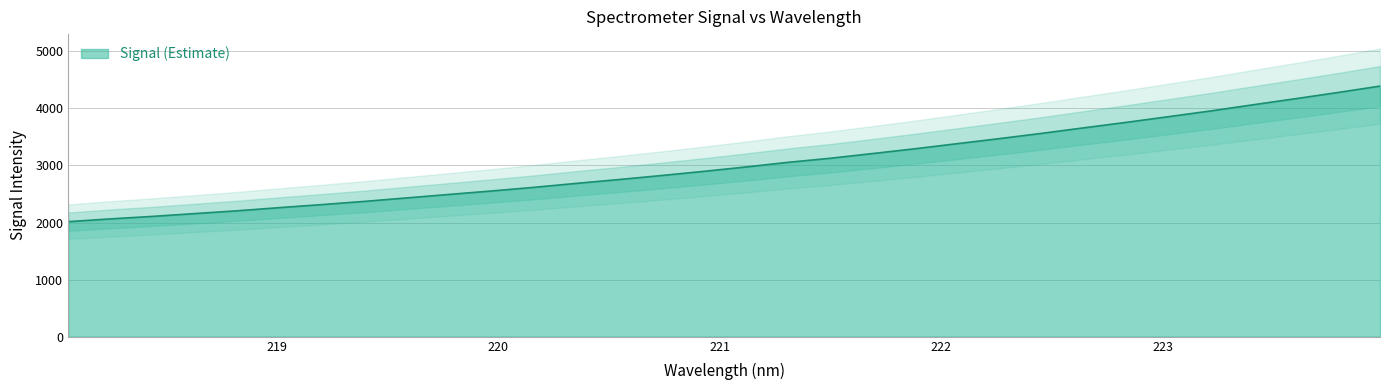

List the labels in order of value, largest first.

223.9802, 223.7895, 223.5987, 223.408, 223.2172, 223.0264, 222.8355, 222.6447, 222.4538, 222.263, 222.0721, 221.8812, 221.6902, 221.4993, 221.3083, 221.1174, 220.9264, 220.7354, 220.5444, 220.3533, 220.1623, 219.9712, 219.7801, 219.589, 219.3979, 219.2067, 219.0156, 218.8244, 218.6332, 218.442, 218.2508, 218.0596